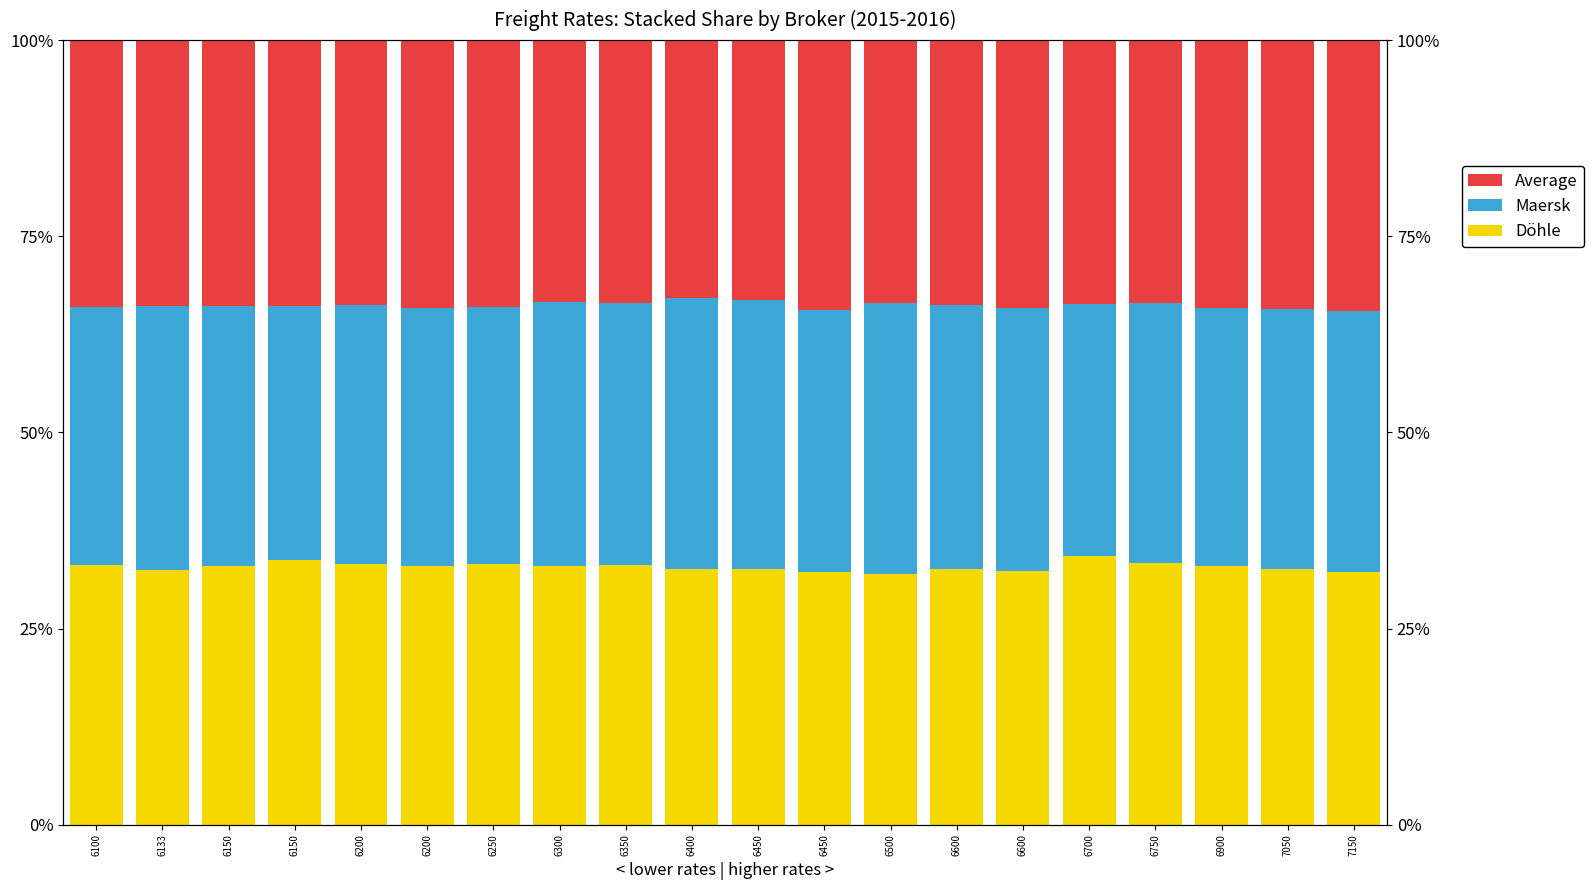

What is the difference between the maximum and minimum values in the Maersk series?

2.4